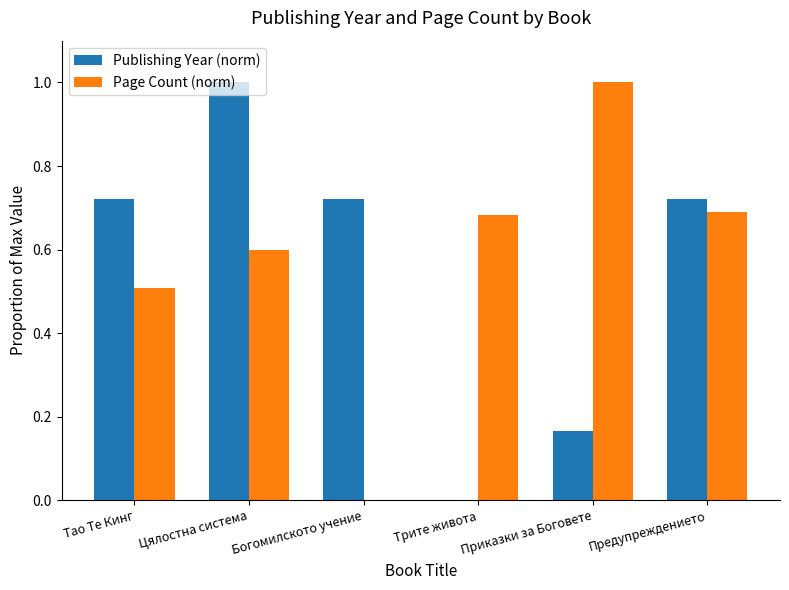

Is it true that Page Count (norm) equals 0.6 at Цялостна система?

True